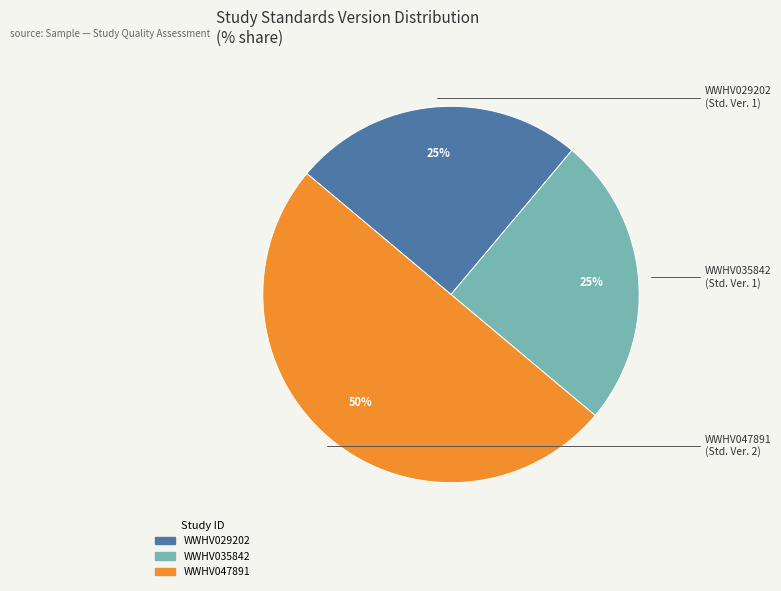

Count the number of slices in the pie.

3